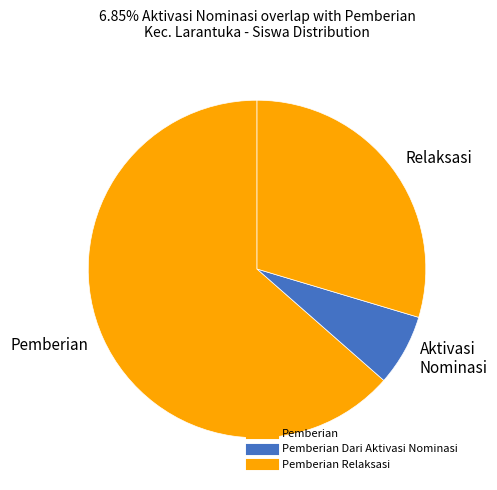

How many segments does this pie chart have?

3